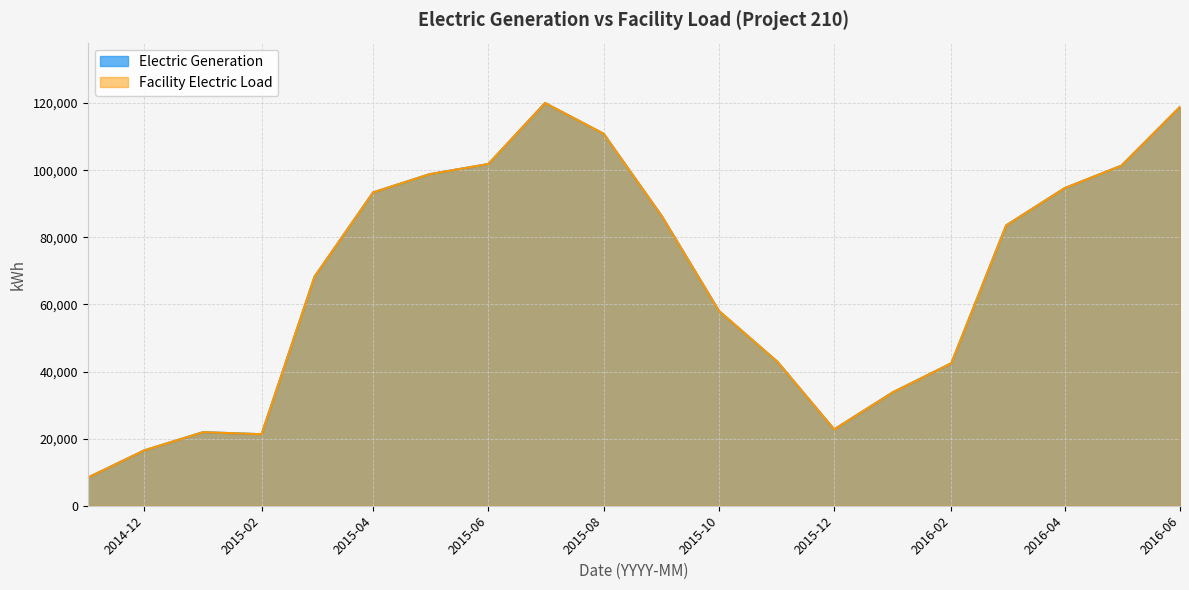

How many data points in Electric Generation are above 83541?

9